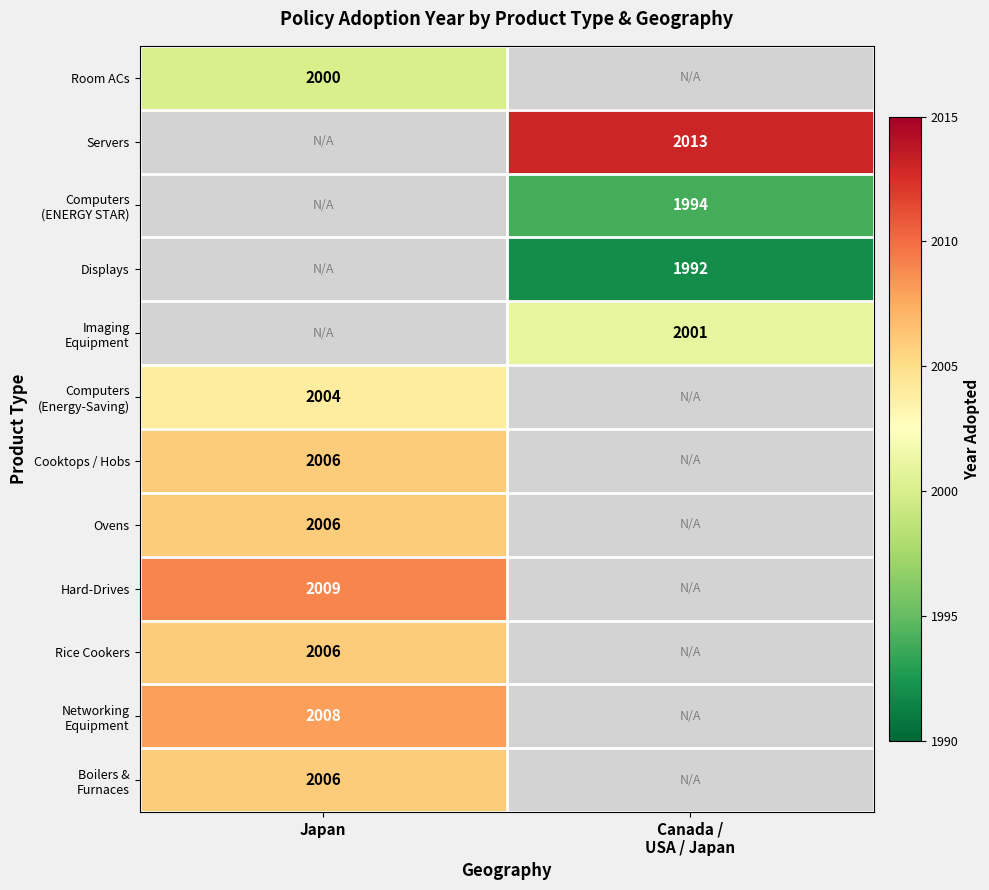

True or false: Cooktops / Hobs has a value of 2006 at Japan.

True